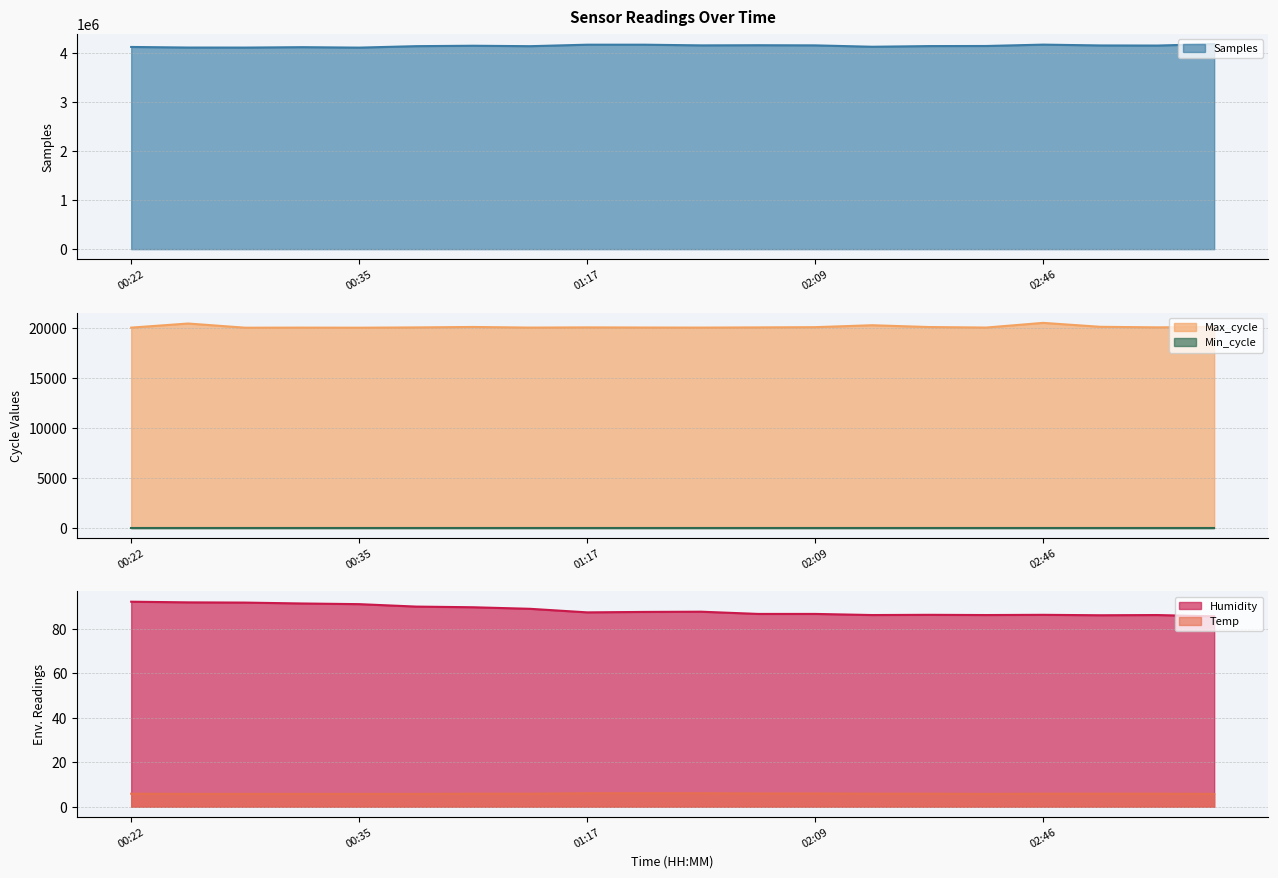

What is the difference between the maximum and minimum values in the Max_cycle series?

483